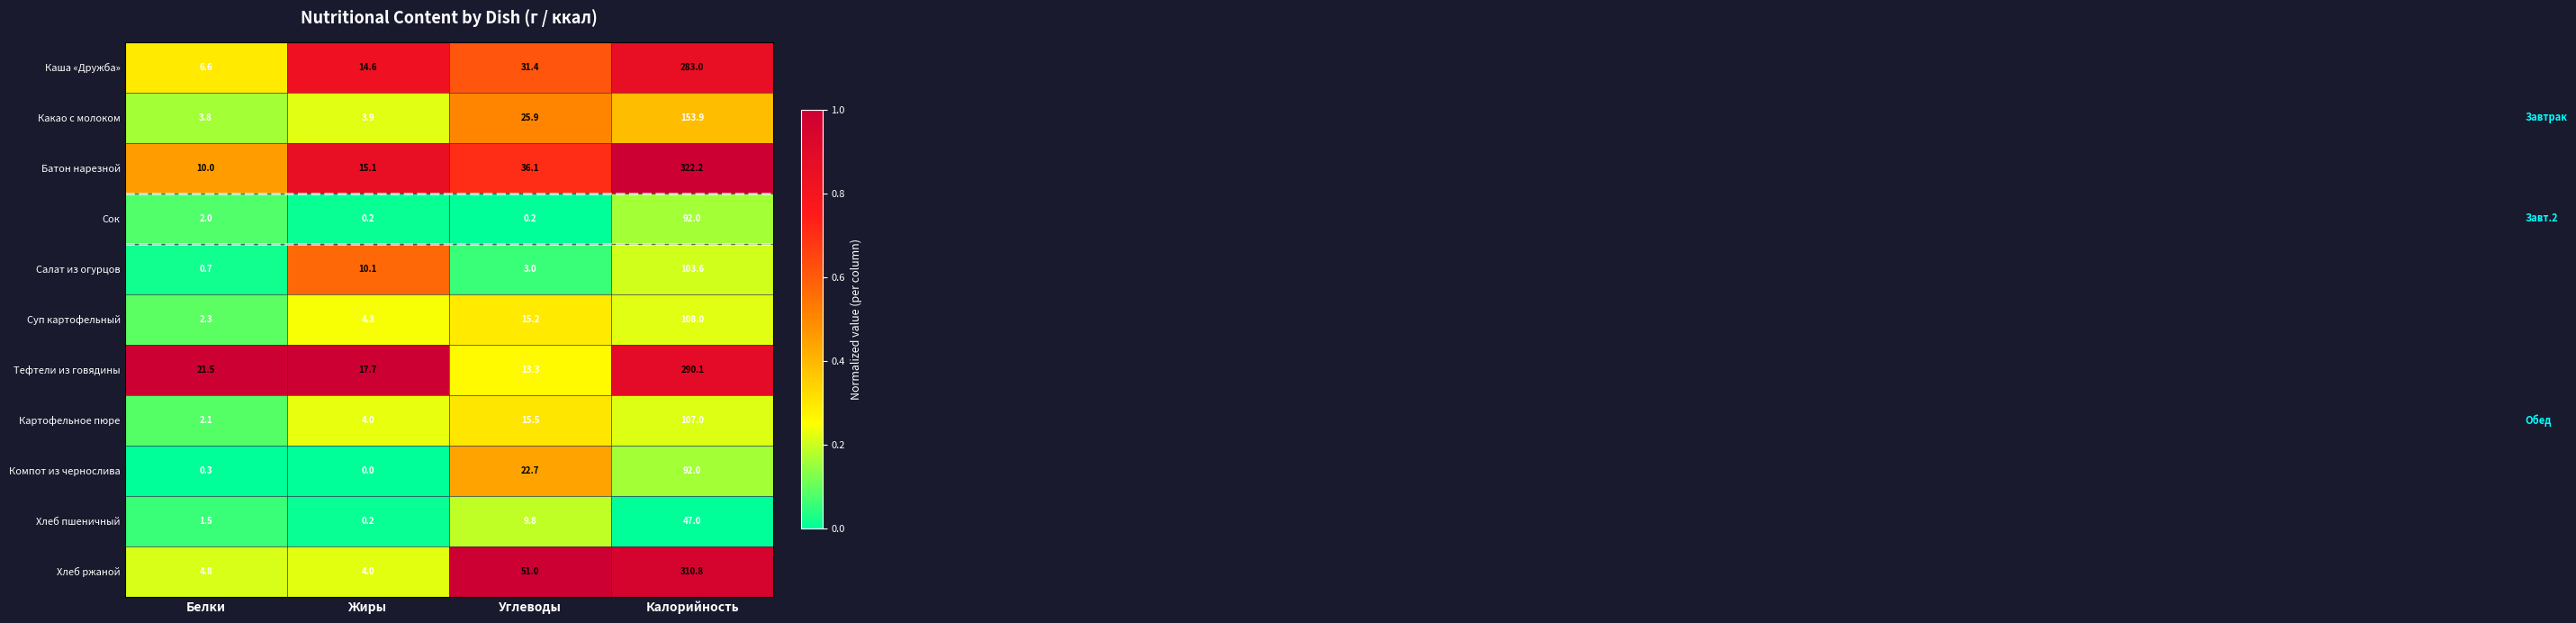

What value does the Тефтели из говядины series have at Углеводы?

13.3